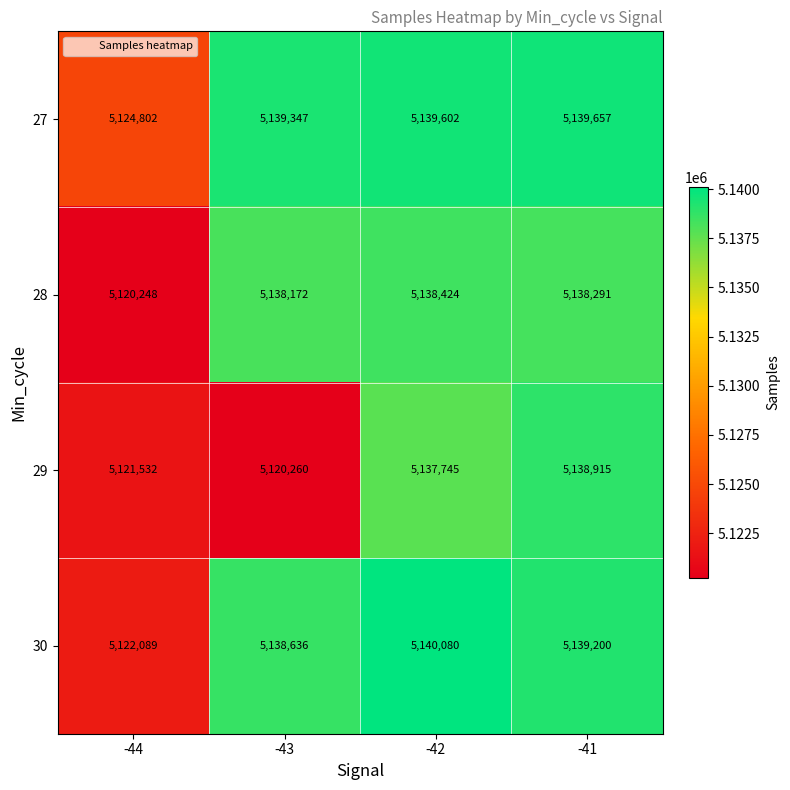

Reading left to right, extract all data points from this chart.

27: -44=5124802	-43=5139347	-42=5139602	-41=5139657
28: -44=5120248	-43=5138172	-42=5138424	-41=5138291
29: -44=5121532	-43=5120260	-42=5137745	-41=5138915
30: -44=5122089	-43=5138636	-42=5140080	-41=5139200